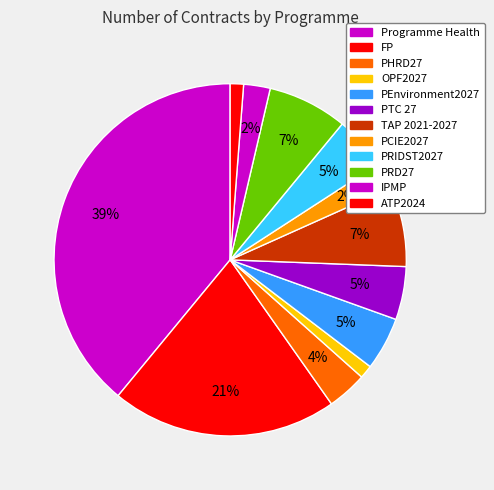

How many slices are in this pie chart?

12